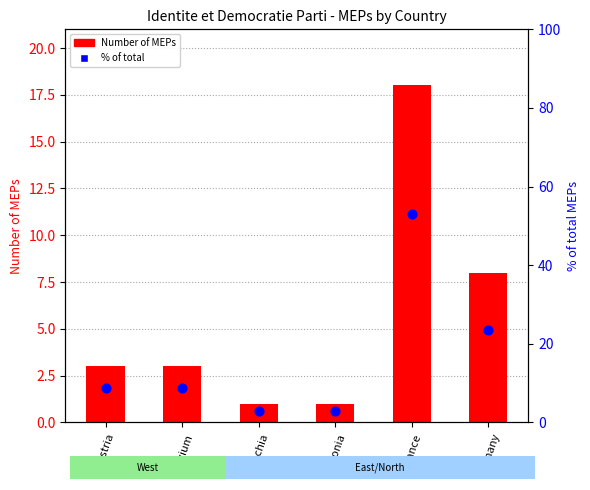

Which series has the widest spread of Y values?

% of total